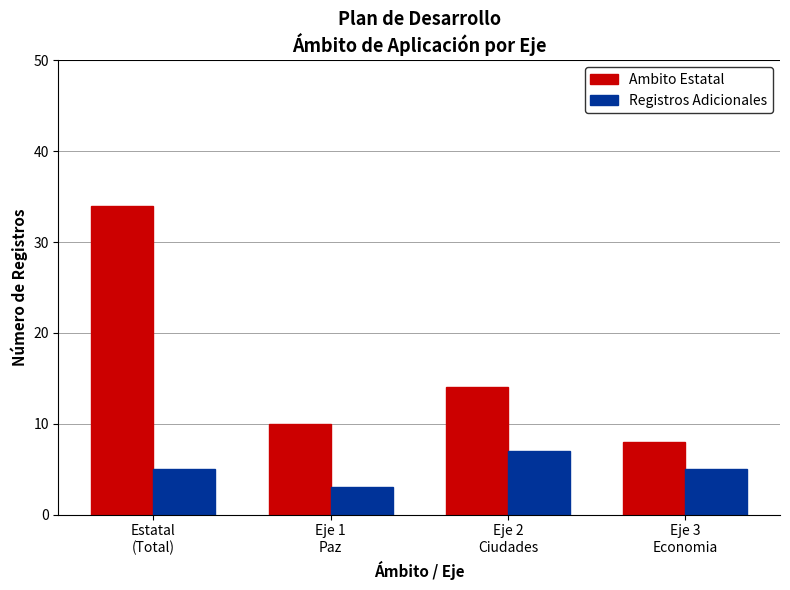

The Registros Adicionales series shows 5 at Eje 3
Economia. True or false?

True